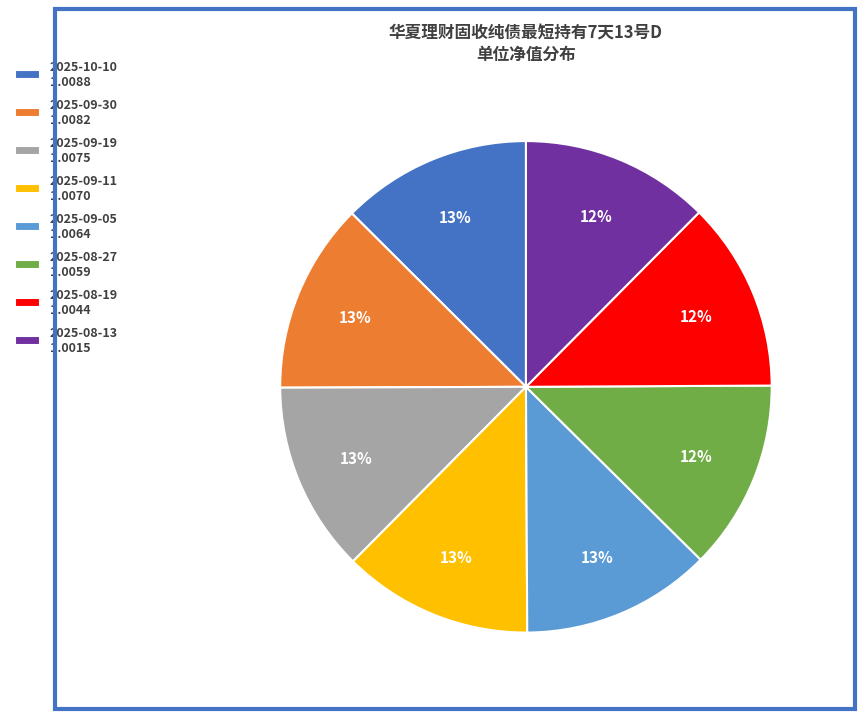

What percentage is the 2025-10-10 slice, to the nearest percent?

13%